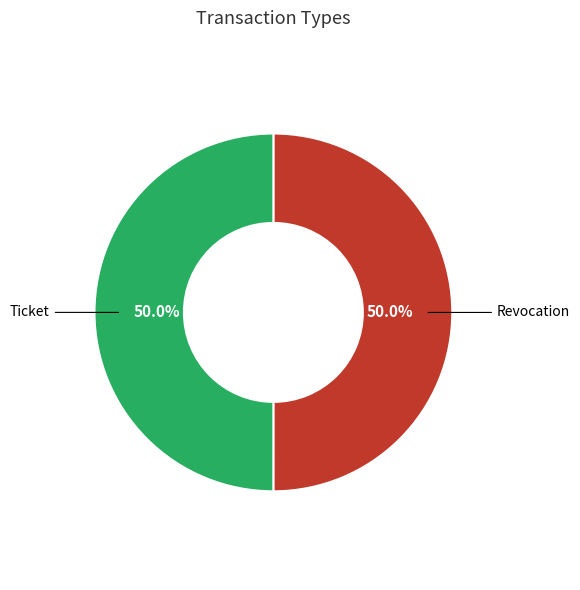

What is the total percentage of Ticket and Revocation?

100.0%